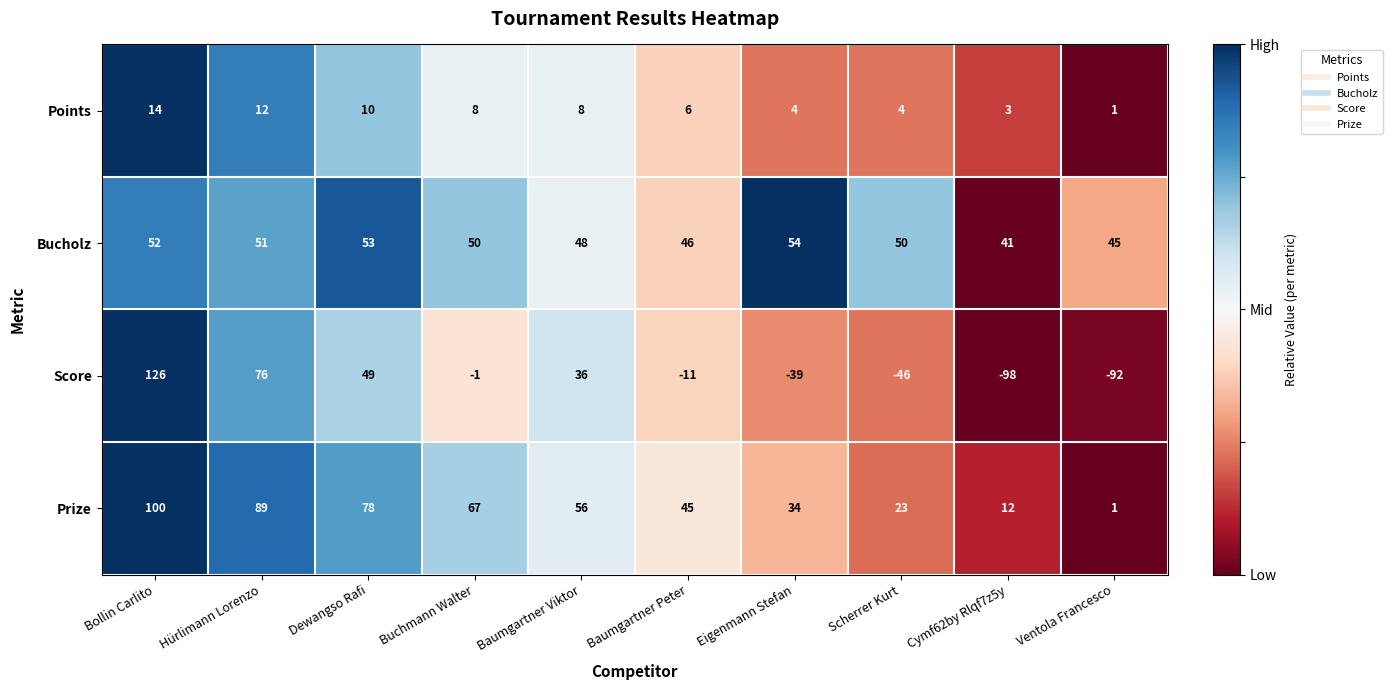

Count the number of categories in the chart.

10